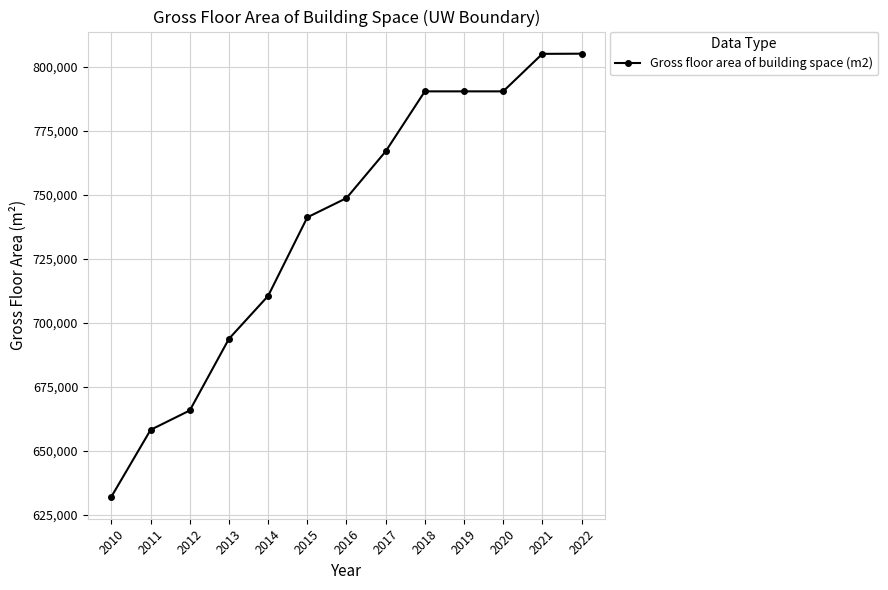

What is the ratio of the value at 2016 to the value at 2017?

1.0